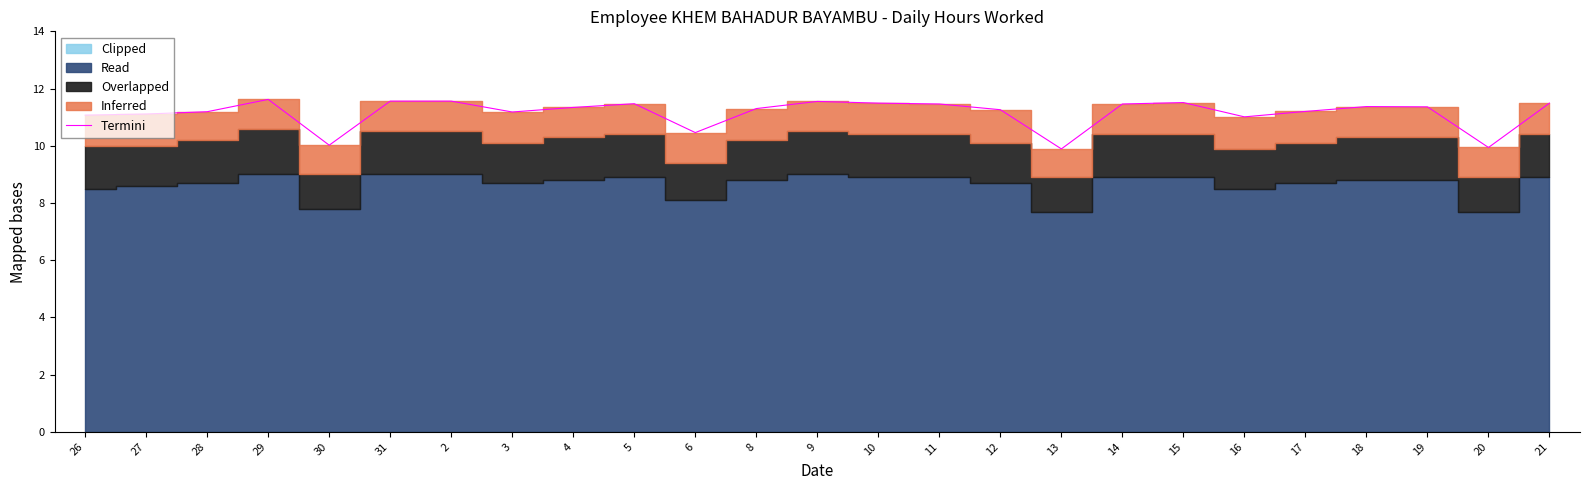

Where is the data nearest to the value 10?

30